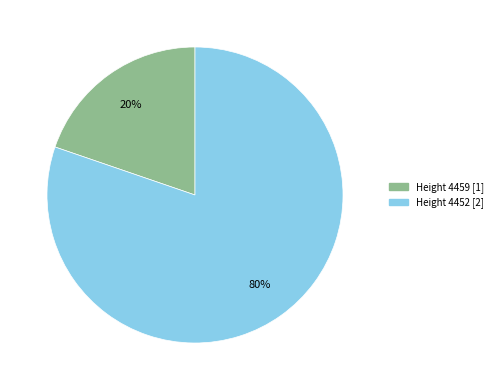

To the nearest percent, what is the average slice percentage?

50%